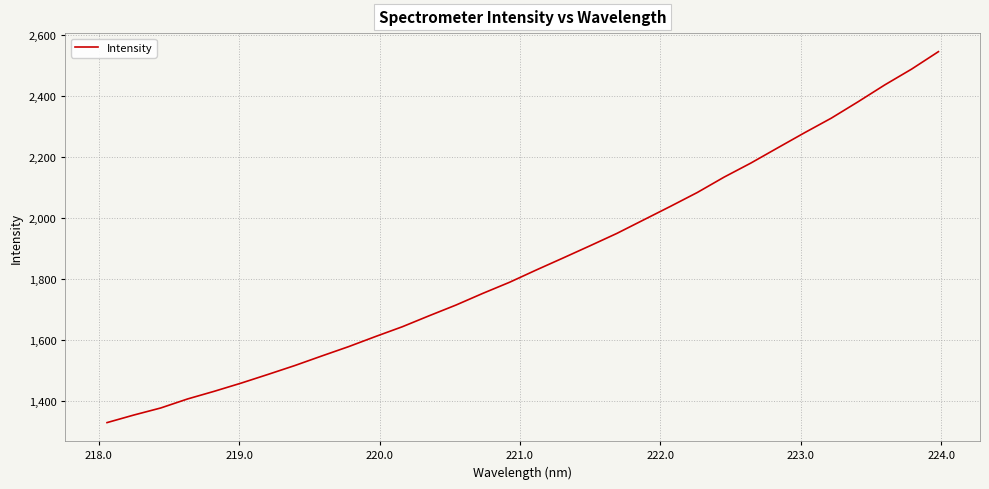

What is the greatest value displayed?

2544.2